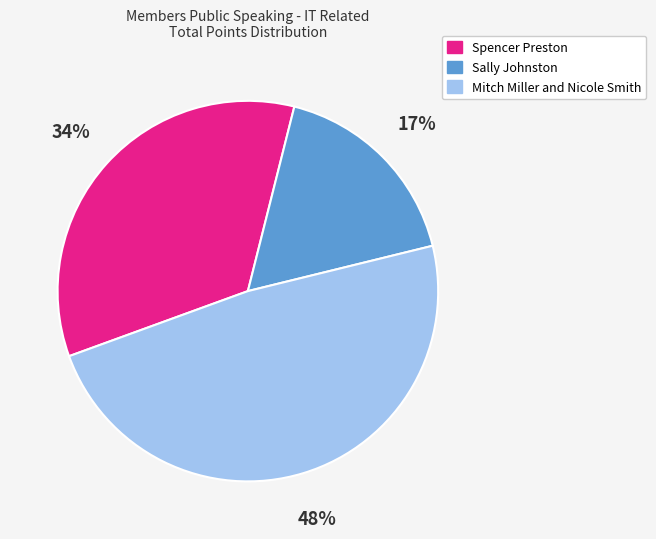

To the nearest percent, what is the difference between the largest and smallest slice percentages?

31%